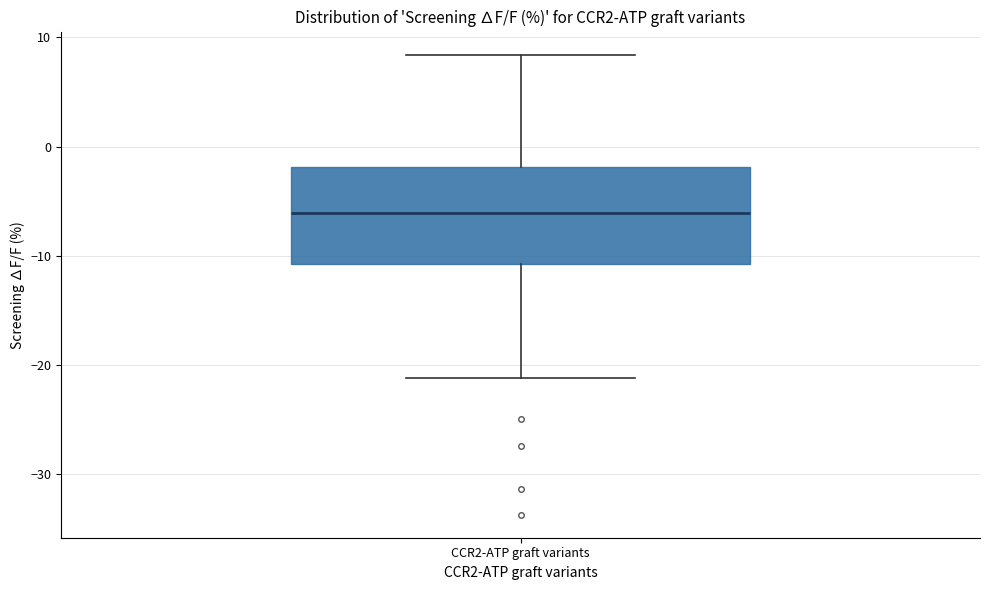

Where does the upper whisker of the box for CCR2-ATP graft variants end on the y-axis? The values are not printed on the chart, so give them approximately, as read against the axis.

8